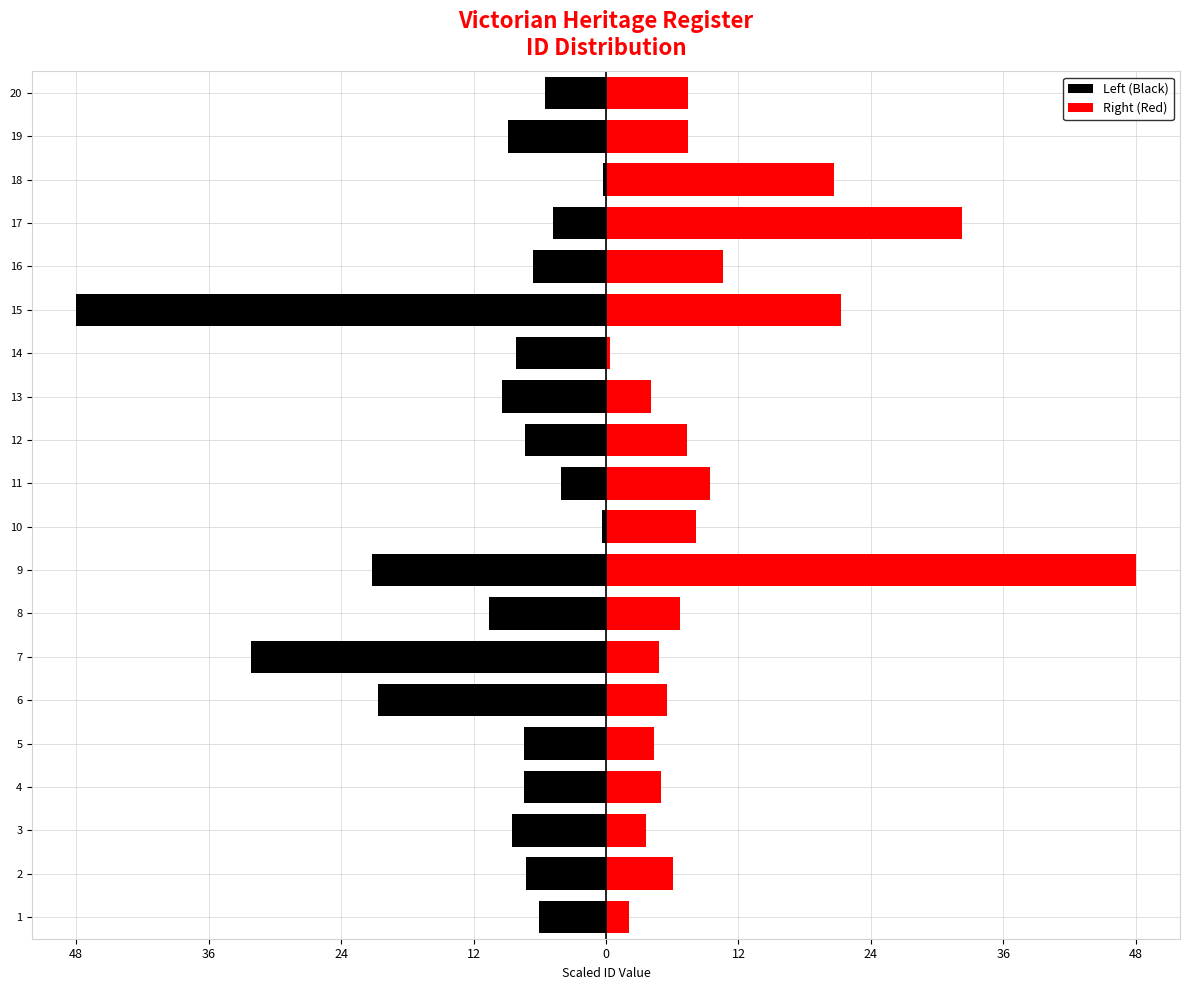

Reading left to right, transcribe all the data shown in this chart.

Left (Black): -6.1	-7.3	-8.5	-7.4	-7.4	-20.7	-32.2	-10.6	-21.2	-0.4	-4.1	-7.4	-9.4	-8.1	-48.0	-6.7	-4.8	-0.3	-8.9	-5.6
Right (Red): 2.1	6.1	3.6	5.0	4.3	5.6	4.8	6.7	48.0	8.1	9.4	7.4	4.1	0.4	21.2	10.6	32.2	20.7	7.4	7.4